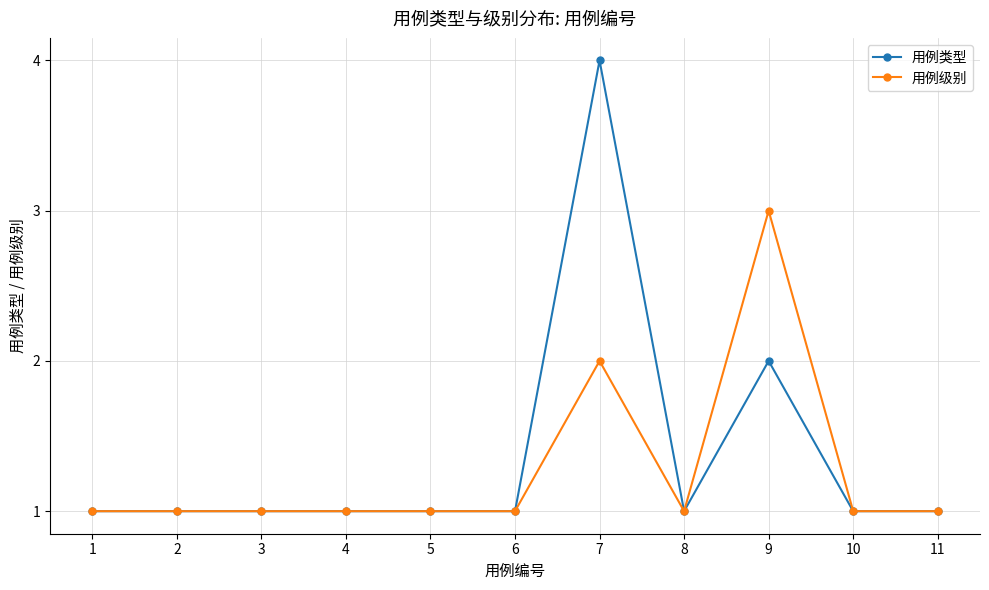

What is the average value of the 用例类型 series?

1